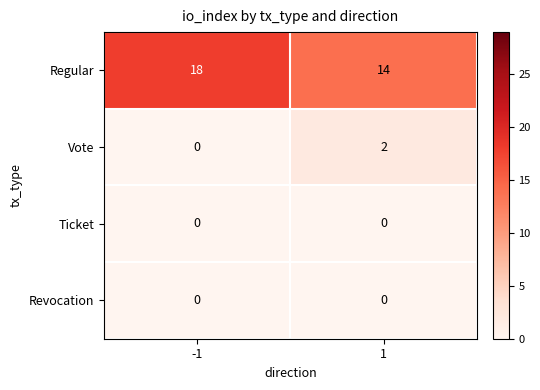

At which category is the sum across all series the highest?

-1